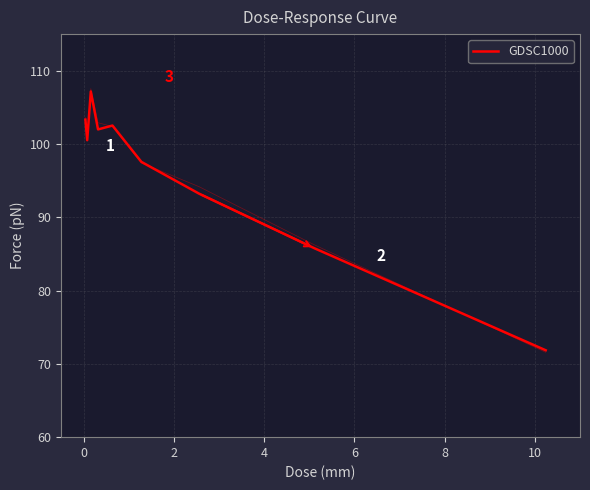

What is the maximum value shown in the chart?

107.2